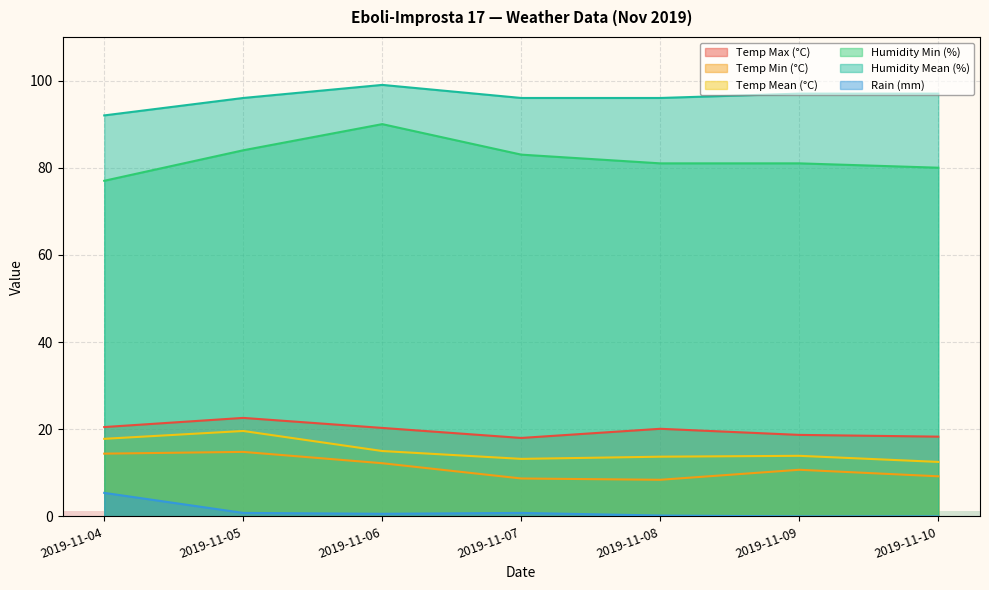

Rank the categories by Humidity Min (%) value from highest to lowest.

2019-11-06, 2019-11-05, 2019-11-07, 2019-11-08, 2019-11-09, 2019-11-10, 2019-11-04